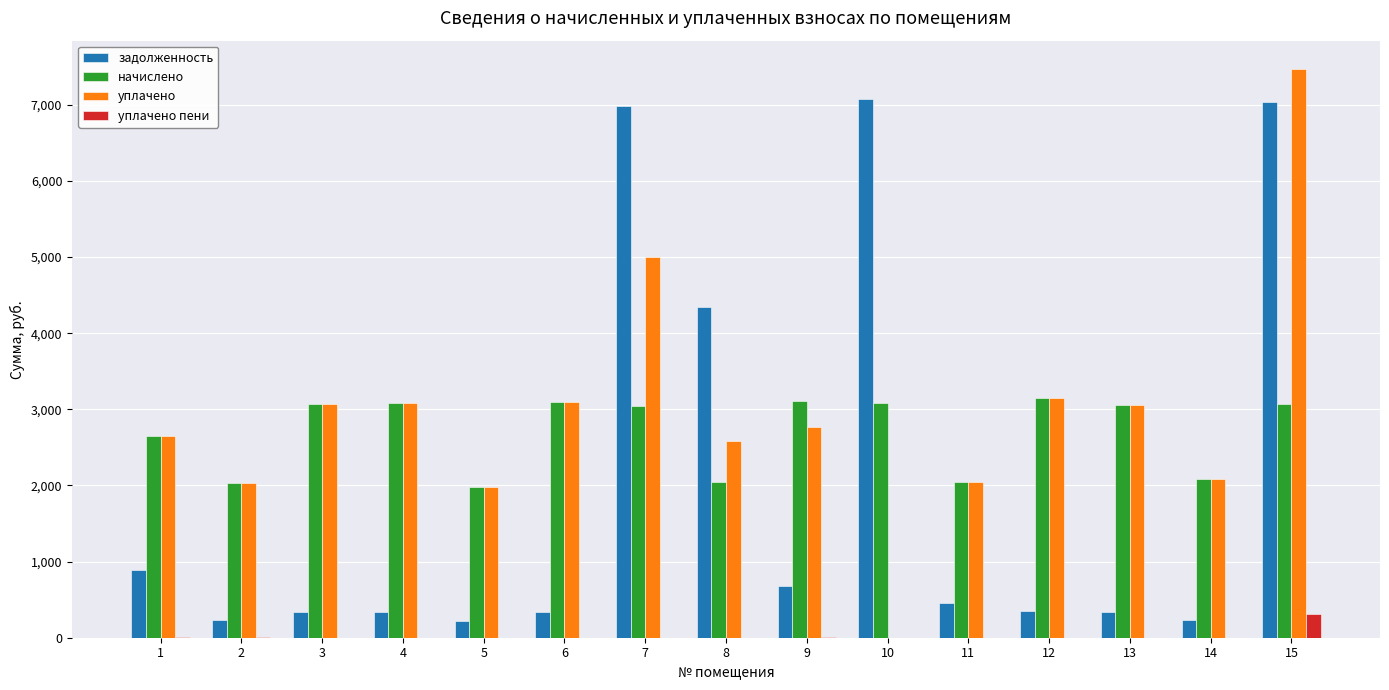

What are all the series names shown in the legend?

задолженность, начислено, уплачено, уплачено пени